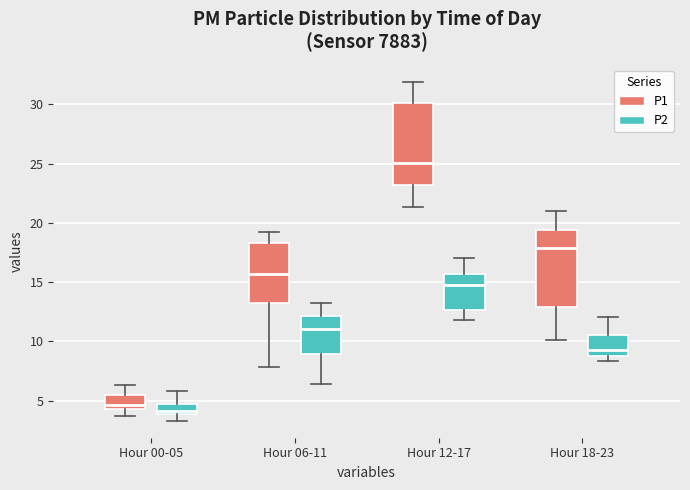

Where is the lower edge of the box for Hour 00-05 (P1) on the y-axis? The values are not printed on the chart, so give them approximately, as read against the axis.

4.5